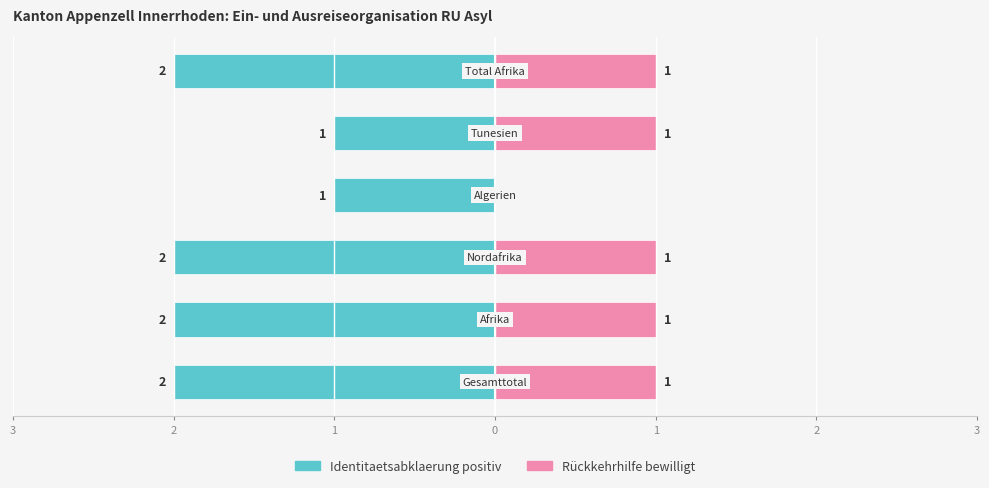

How many categories are shown in the chart?

6